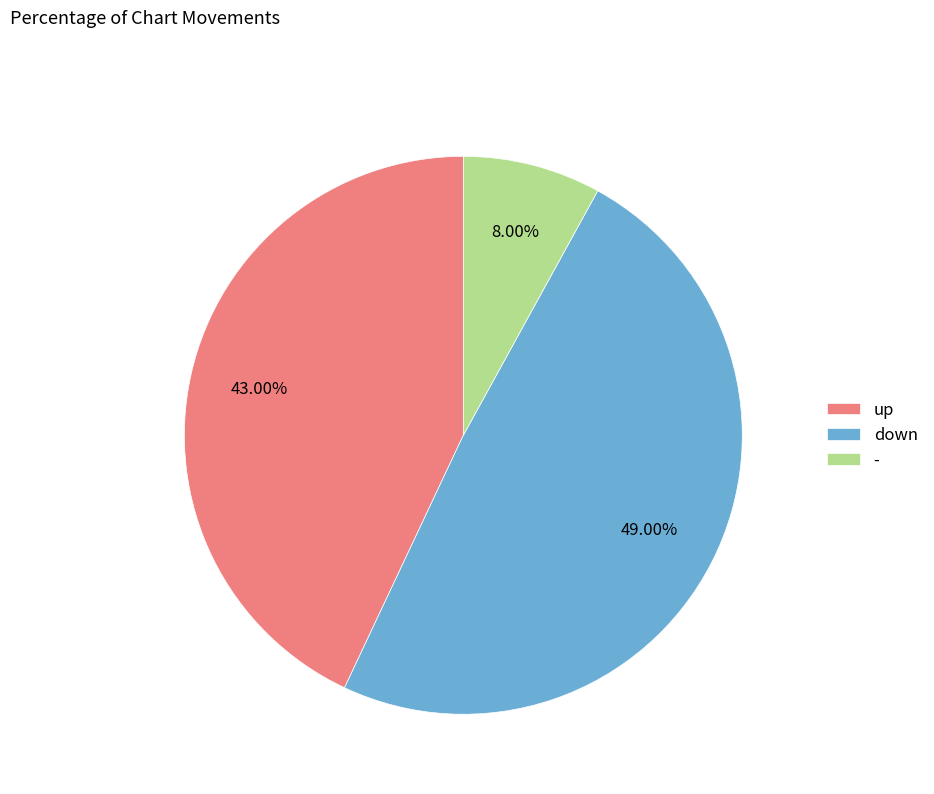

To the nearest percent, what is the combined percentage of down and up?

92%